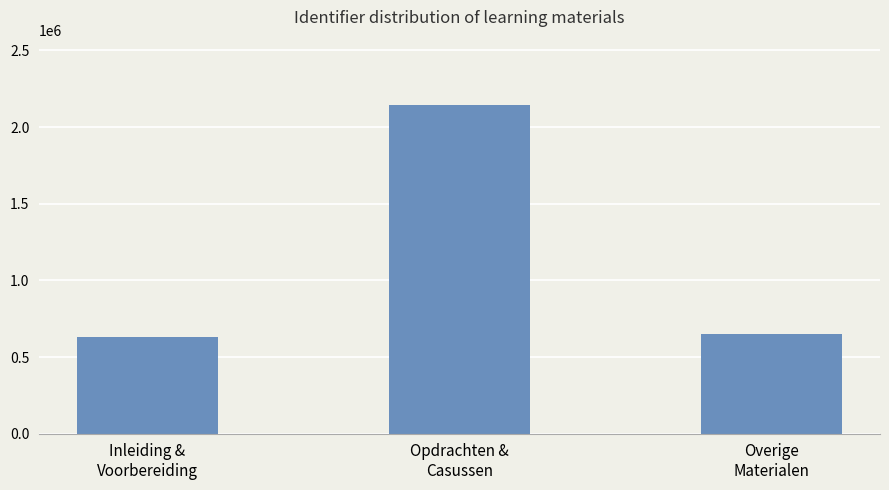

What is the sum of all values?

3422327